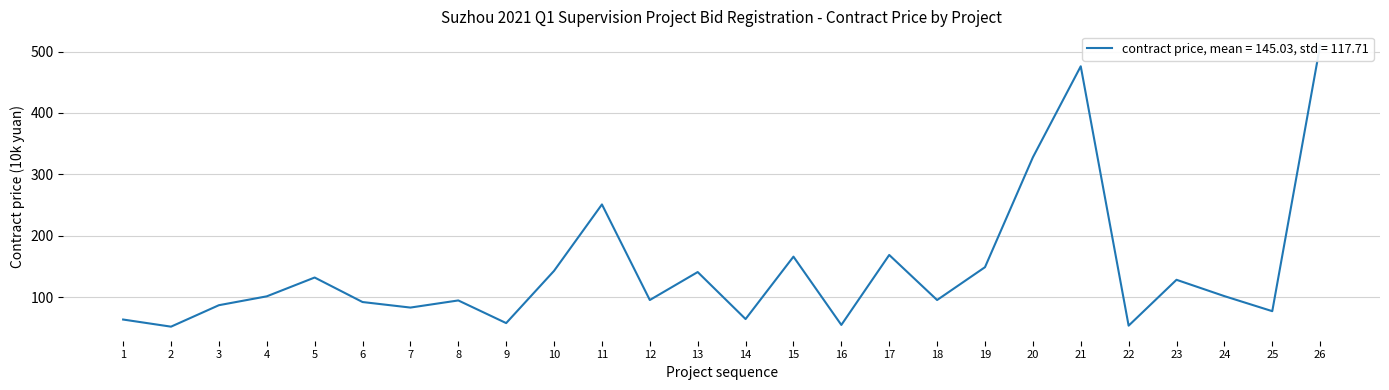

At which category does the data reach its first local valley?

2